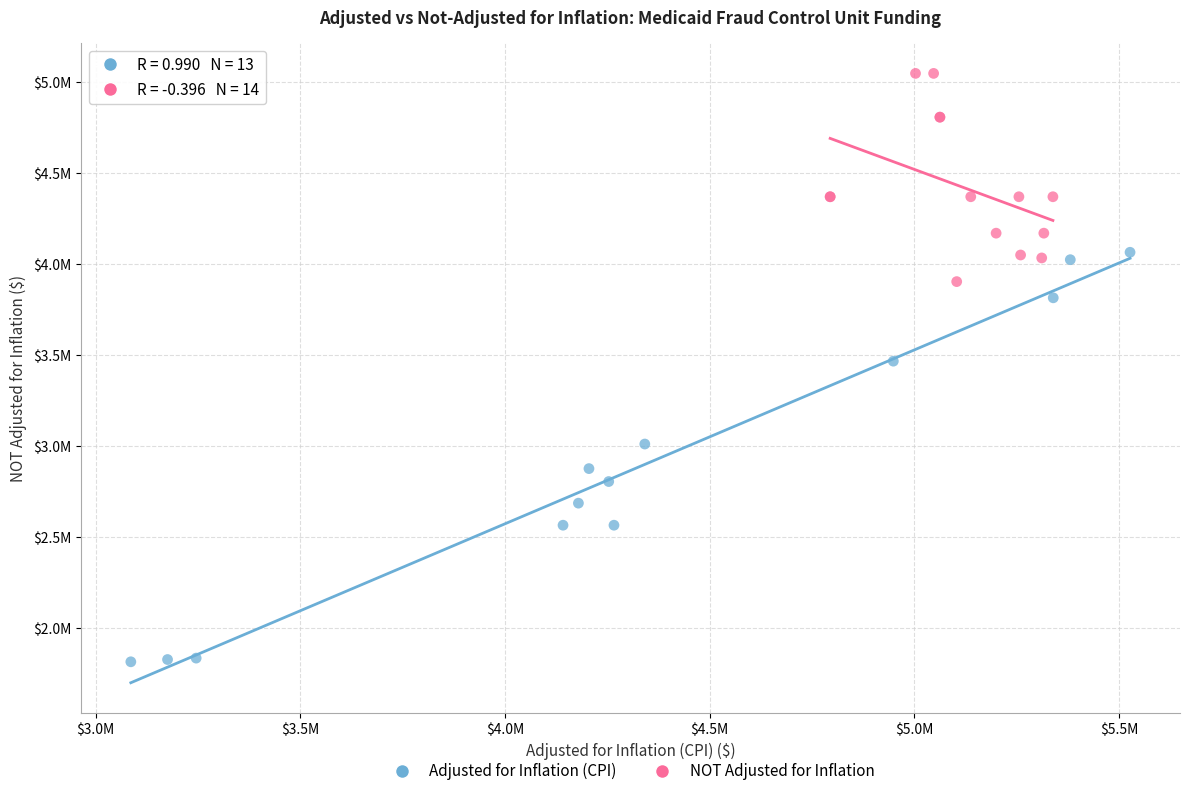

What are all the series names shown in the legend?

Adjusted for Inflation (CPI), NOT Adjusted for Inflation